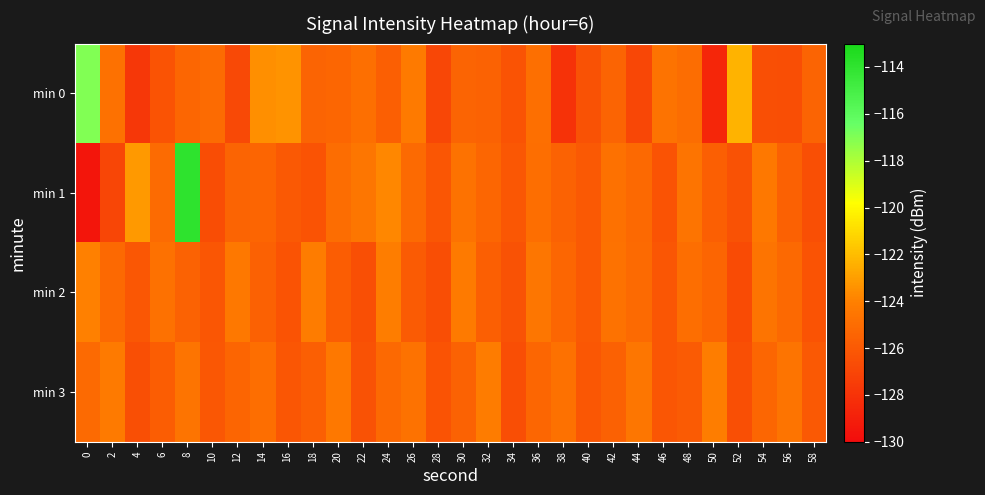

Reading left to right, transcribe all the data shown in this chart.

min 0: 0=-117.0	2=-124.8	4=-127.8	6=-126.3	8=-125.3	10=-125.1	12=-126.8	14=-123.5	16=-123.4	18=-125.4	20=-125.3	22=-124.8	24=-125.7	26=-124.3	28=-126.9	30=-125.4	32=-125.5	34=-126.3	36=-124.8	38=-128.1	40=-126.4	42=-125.4	44=-126.9	46=-124.6	48=-125.0	50=-128.6	52=-122.3	54=-126.5	56=-126.6	58=-125.5
min 1: 0=-129.5	2=-127.0	4=-123.2	6=-125.1	8=-114.0	10=-126.6	12=-125.4	14=-125.4	16=-126.0	18=-126.3	20=-125.0	22=-124.5	24=-123.8	26=-125.1	28=-126.2	30=-124.7	32=-125.3	34=-126.1	36=-124.9	38=-125.5	40=-126.0	42=-124.8	44=-125.2	46=-126.3	48=-124.6	50=-125.7	52=-126.4	54=-124.4	56=-125.6	58=-126.5
min 2: 0=-124.0	2=-125.2	4=-126.1	6=-124.8	8=-125.5	10=-126.2	12=-124.4	14=-125.6	16=-126.3	18=-124.2	20=-125.8	22=-126.5	24=-124.1	26=-125.9	28=-126.6	30=-124.3	32=-125.7	34=-126.4	36=-124.5	38=-125.3	40=-126.0	42=-124.7	44=-125.1	46=-126.2	48=-124.9	50=-125.4	52=-126.7	54=-124.6	56=-125.2	58=-126.3
min 3: 0=-125.1	2=-124.3	4=-126.5	6=-125.8	8=-124.6	10=-126.1	12=-125.4	14=-124.9	16=-126.2	18=-125.7	20=-124.4	22=-126.4	24=-125.2	26=-124.7	28=-126.3	30=-125.5	32=-124.2	34=-126.6	36=-125.3	38=-124.8	40=-126.1	42=-125.6	44=-124.5	46=-126.2	48=-125.9	50=-124.1	52=-126.5	54=-125.3	56=-124.6	58=-126.0